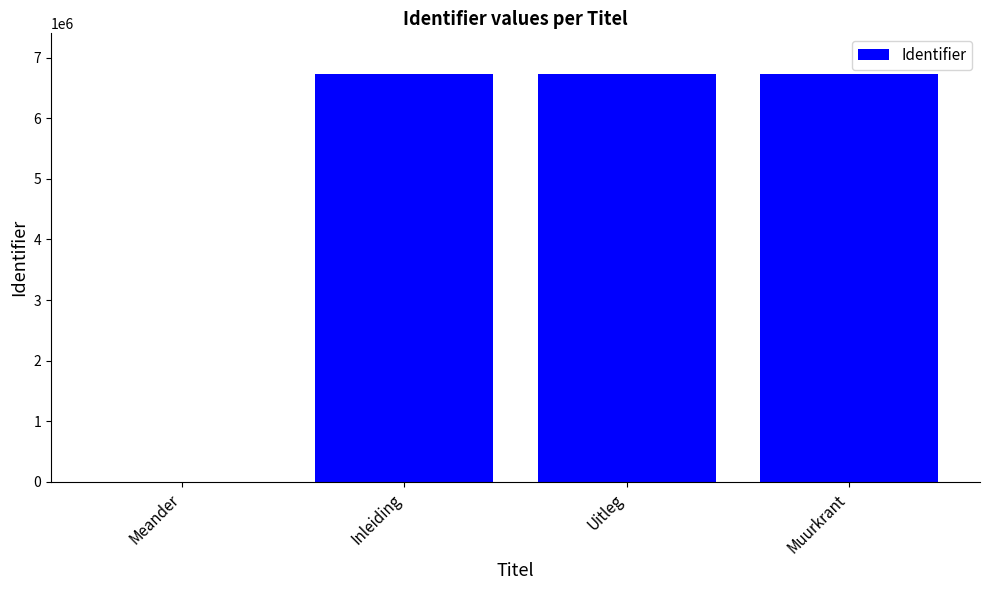

Is it true that the value at Inleiding is 6726759?

True